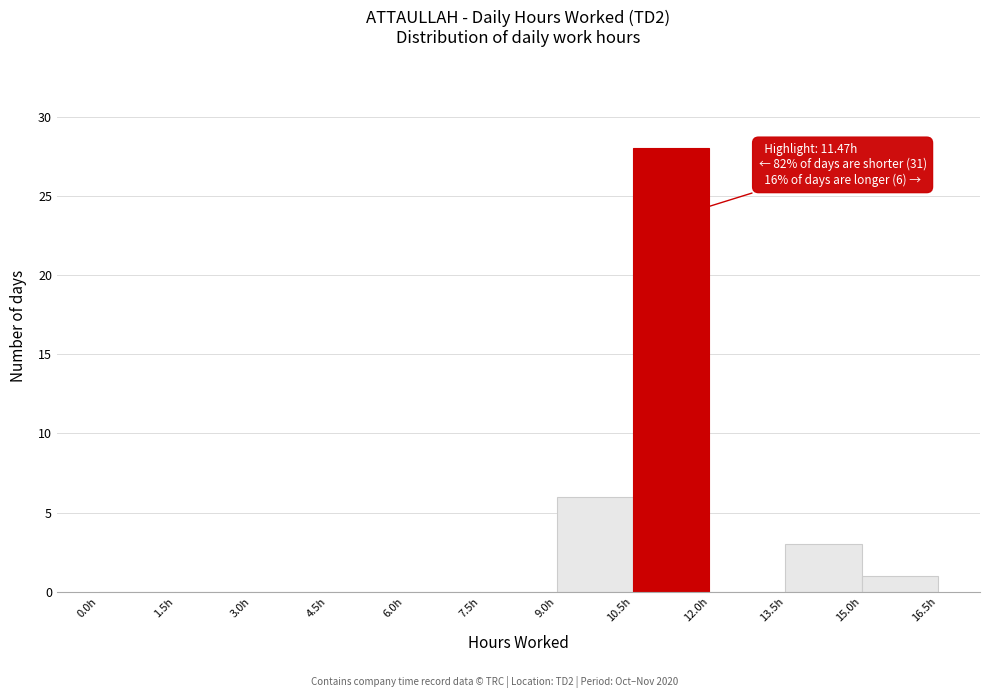

Which range on the x-axis has the tallest bar?

10.5 to 12.0